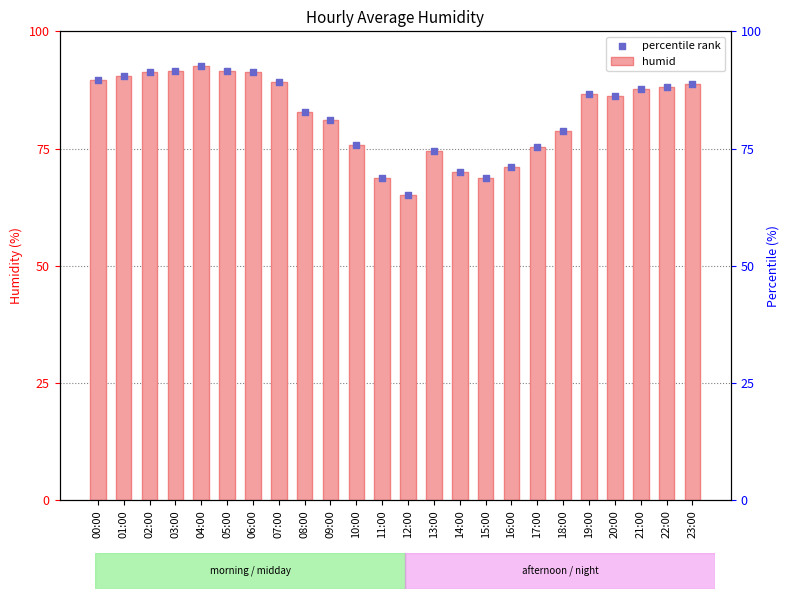

At which category is the sum across all series the highest?

04:00